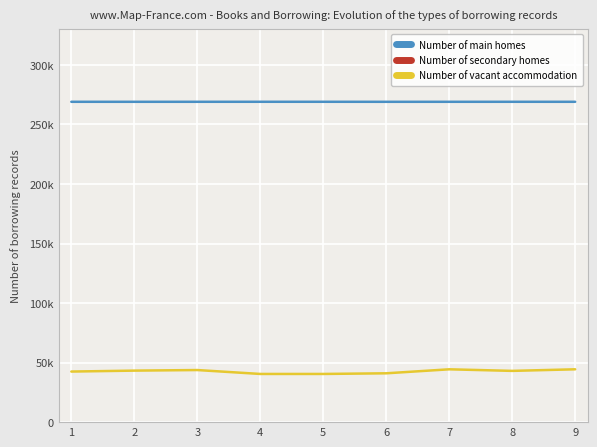

What is the maximum value for Number of main homes?

269072